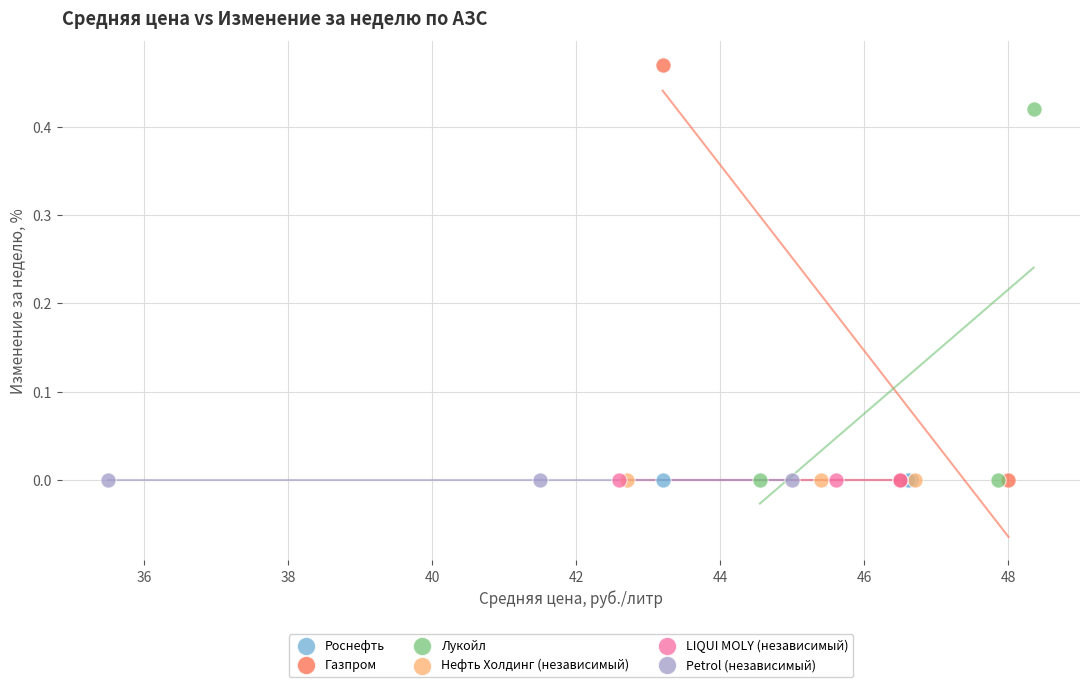

Which series contains the highest Y value?

Газпром